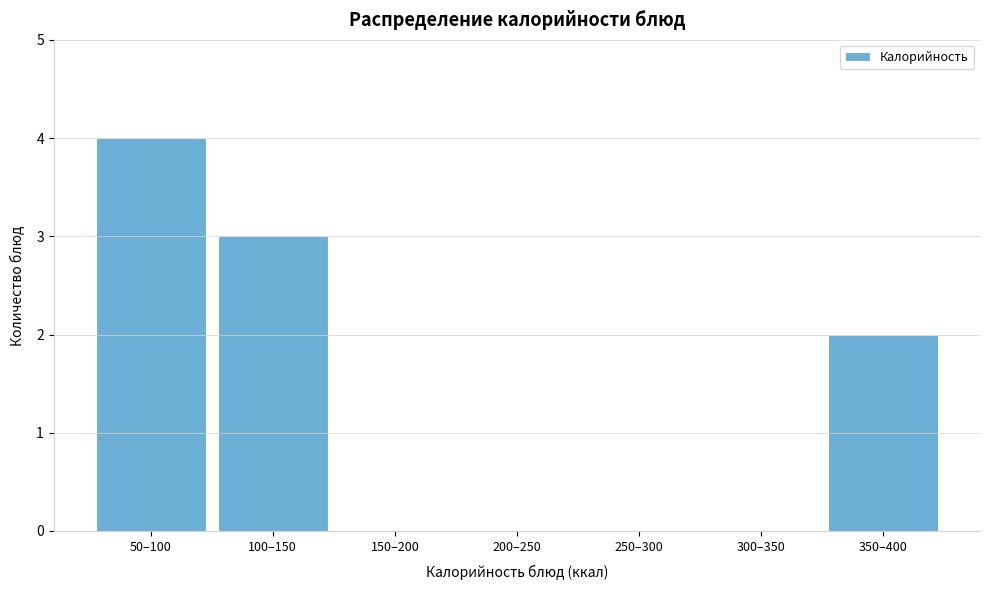

Reading left to right, what are all the values shown in this chart?

50–100=4	100–150=3	150–200=0	200–250=0	250–300=0	300–350=0	350–400=2